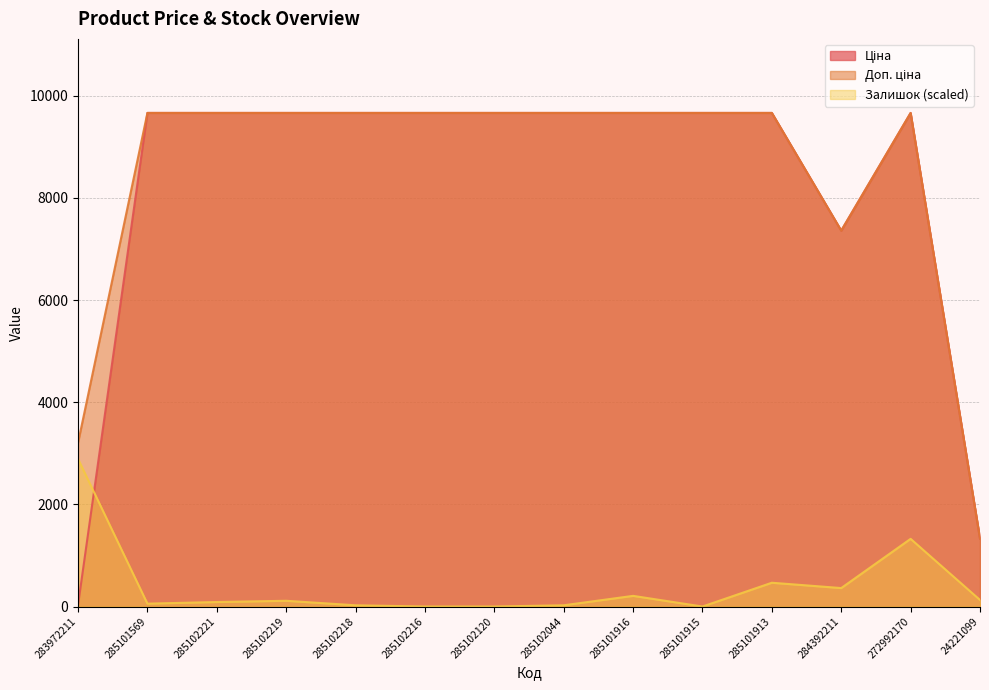

What is the approximate value of Доп. ціна at 285101569?

9664.7